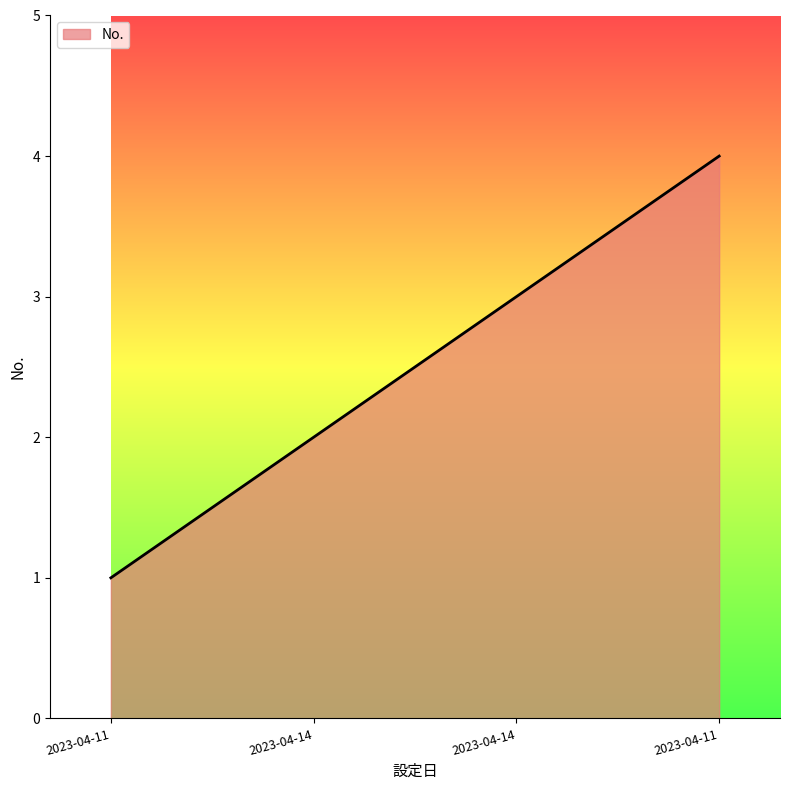

True or false: there are more than 1 points higher than both neighbors.

False